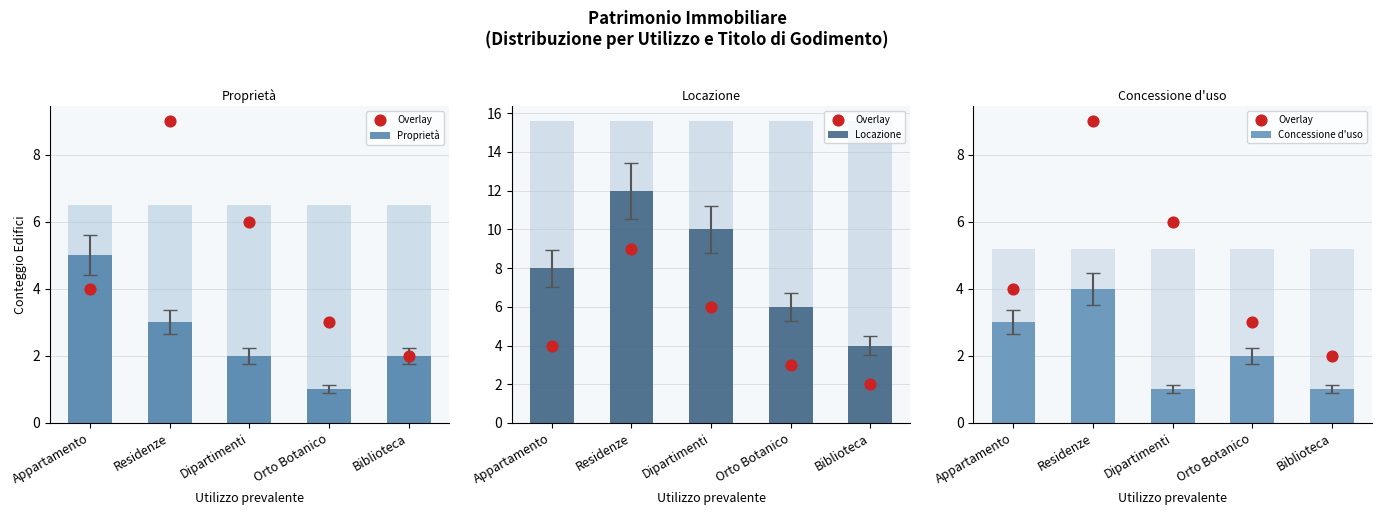

At how many categories does at least one series exceed 11?

1